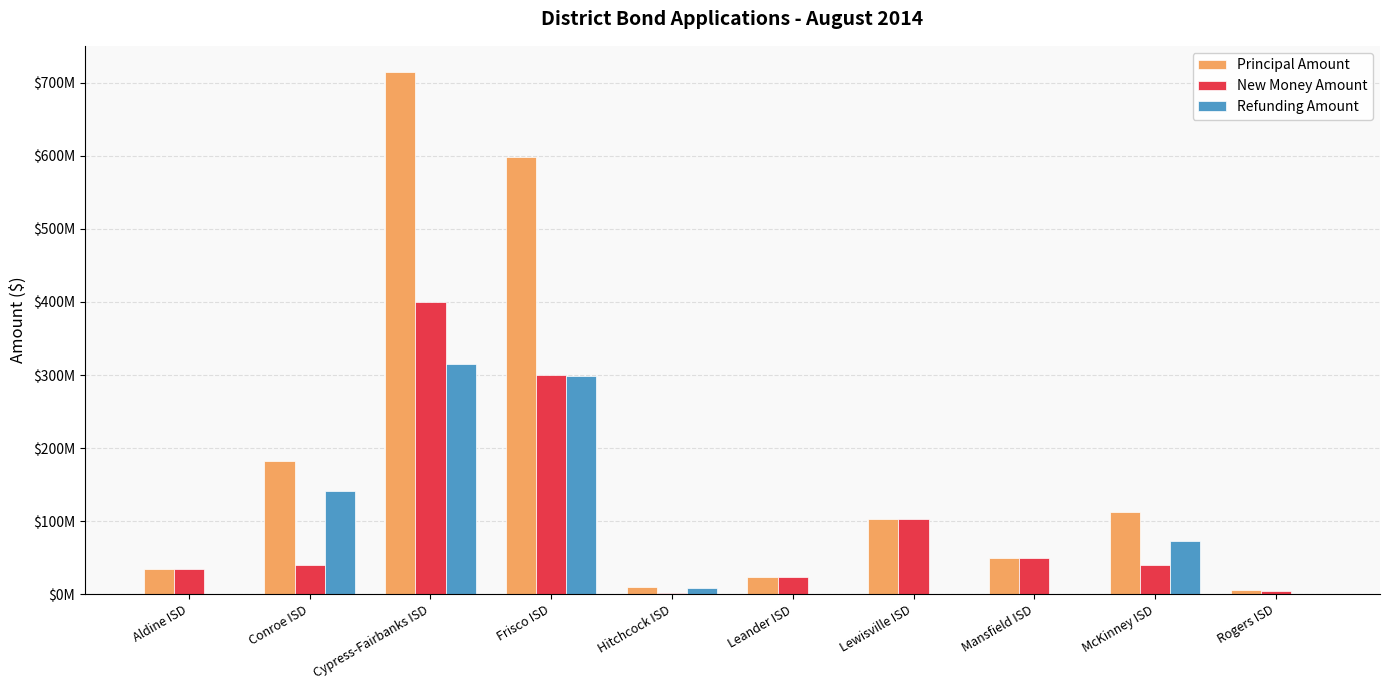

What is the spread (max minus min) of values at Leander ISD?

22800000.0